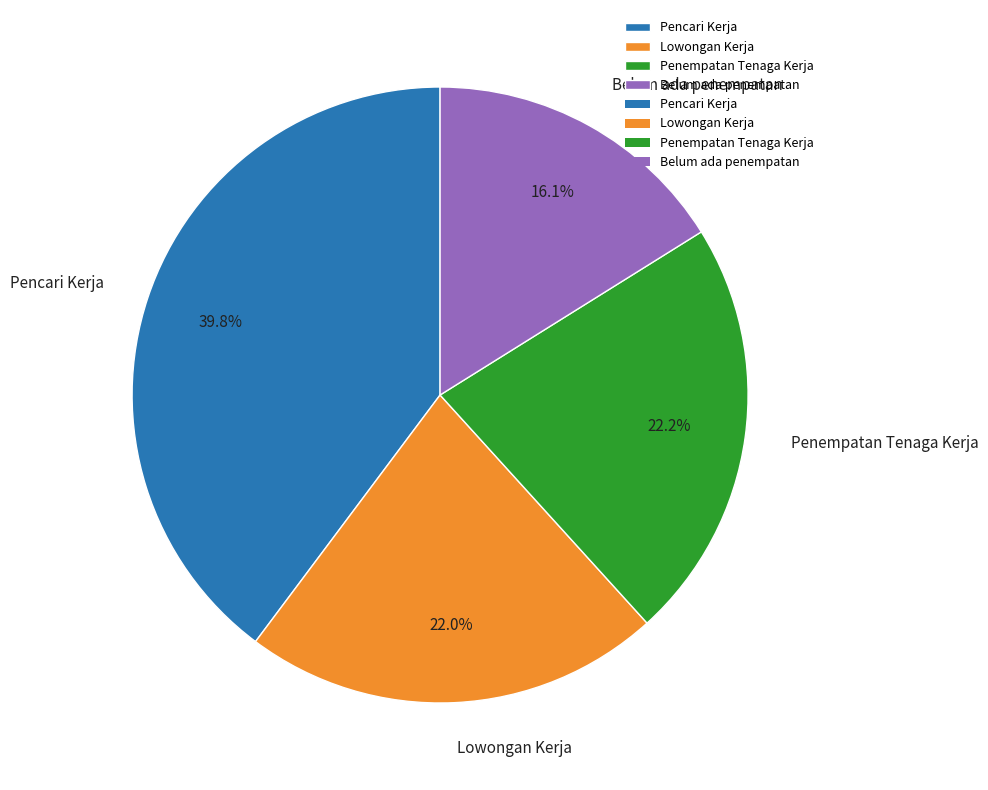

Count the number of slices in the pie.

4